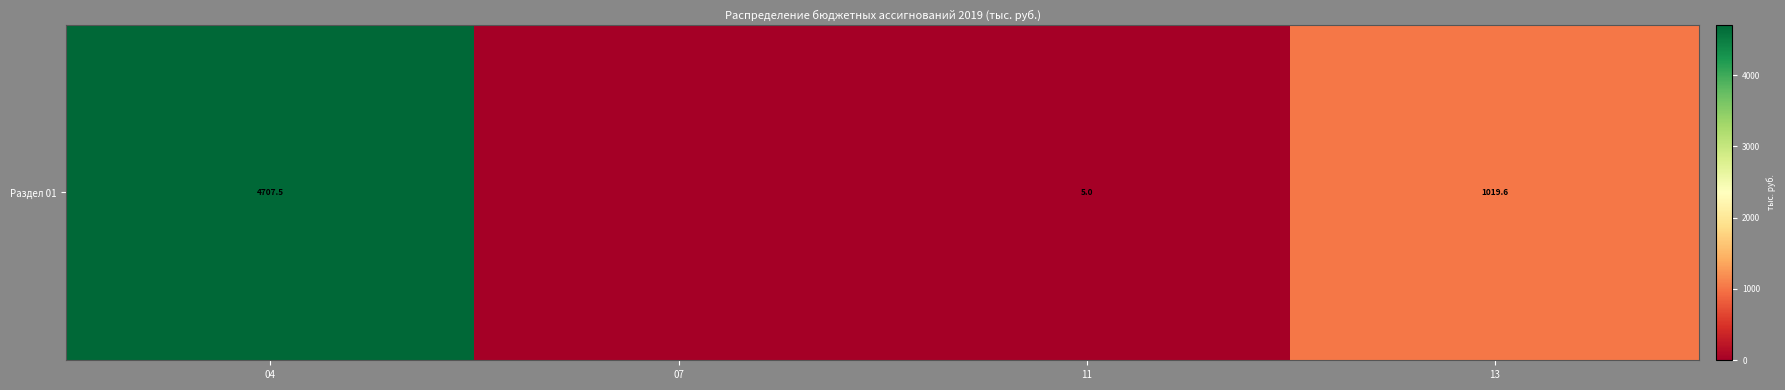

How many positive values are there?

3